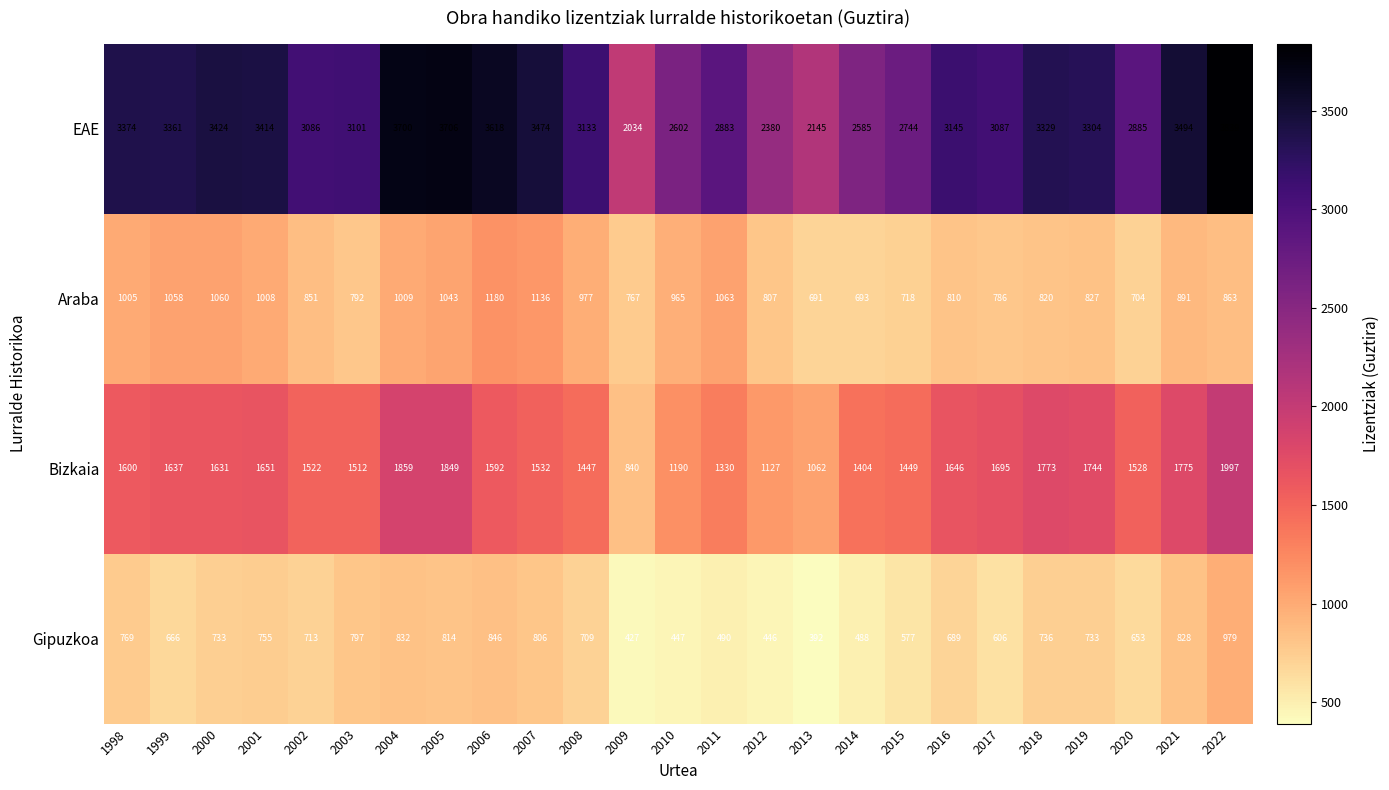

At which category is the sum across all series the highest?

2022